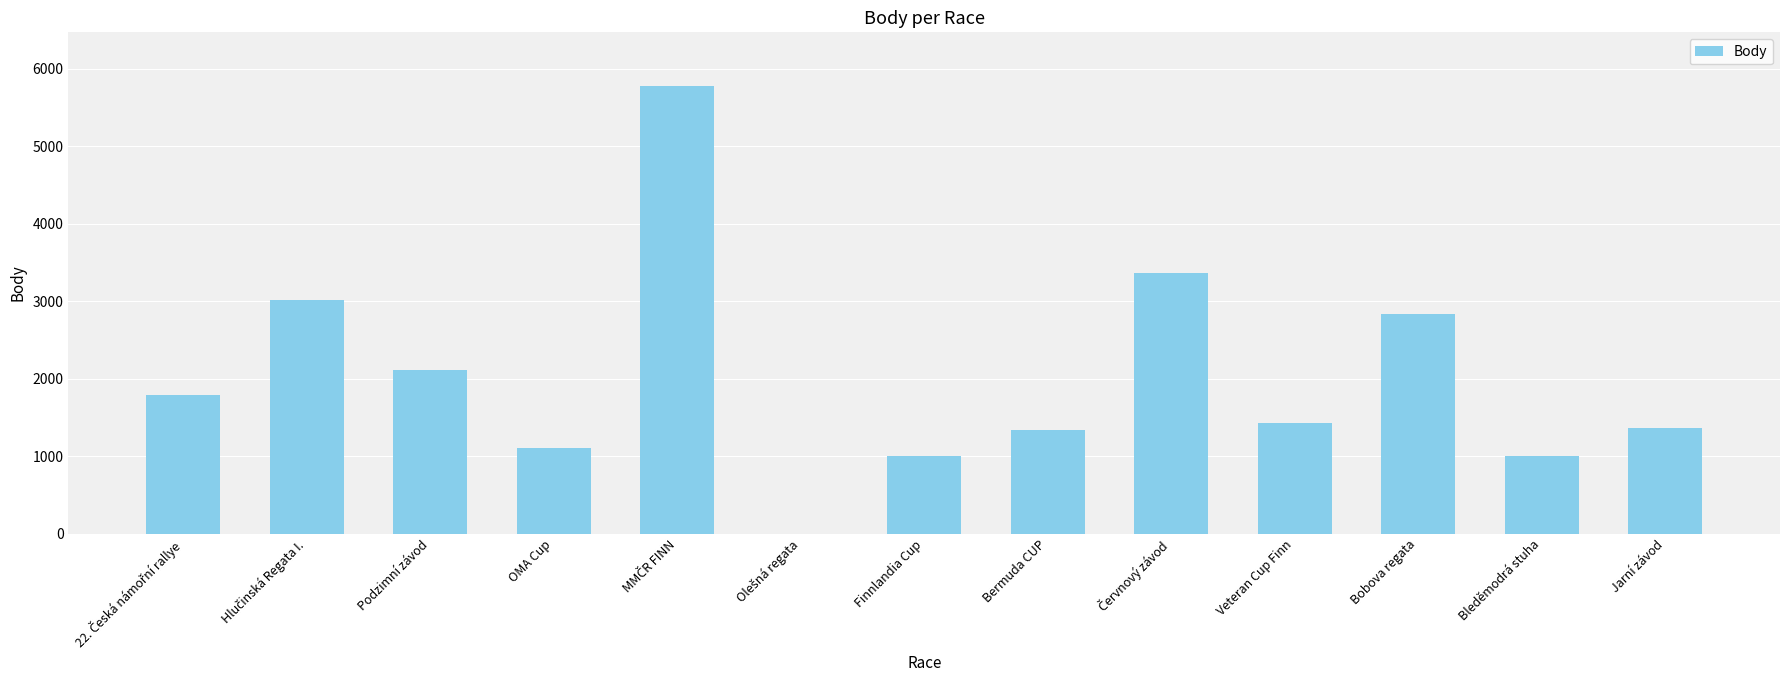

True or false: the data shows 609 at Jarní závod.

False